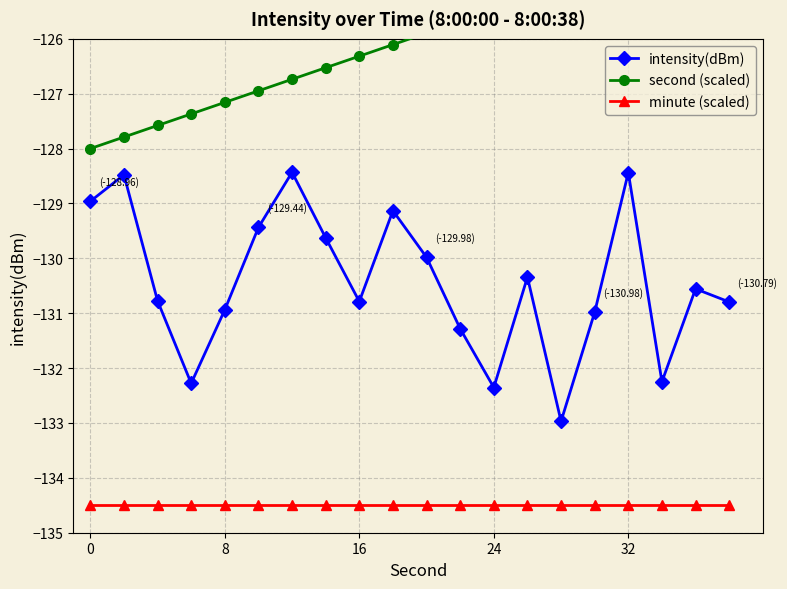

The intensity(dBm) series shows -63.7 at 8. True or false?

False